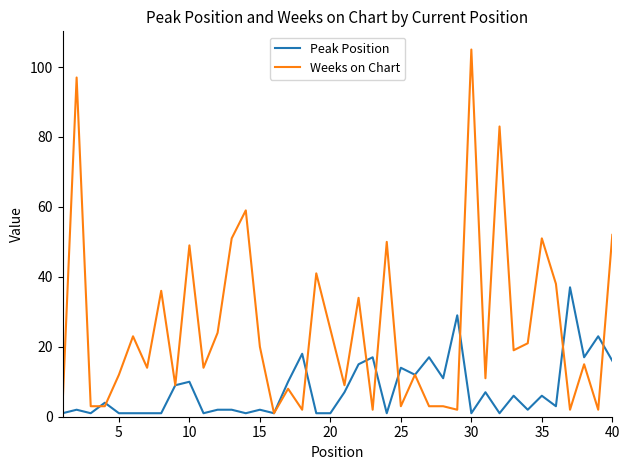

How many values in the Peak Position series are below 4?

20